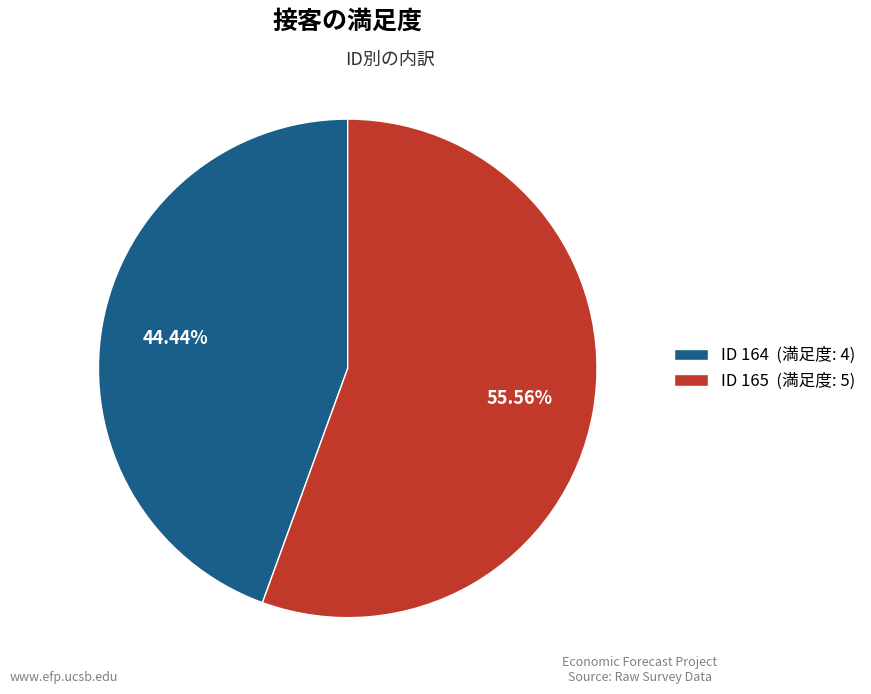

Do ID 164 (満足度: 4) and ID 165 (満足度: 5) together represent more than half of the pie?

Yes